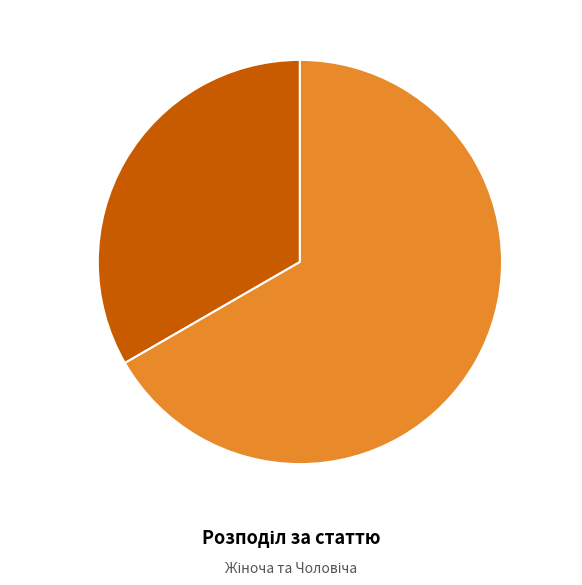

Is there any slice that represents more than half of the pie?

Yes